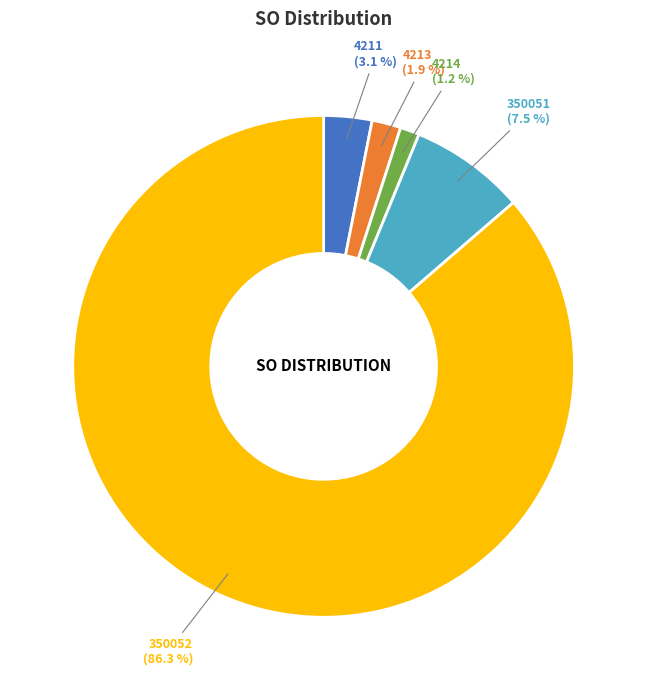

Is there any slice that represents more than half of the pie?

Yes